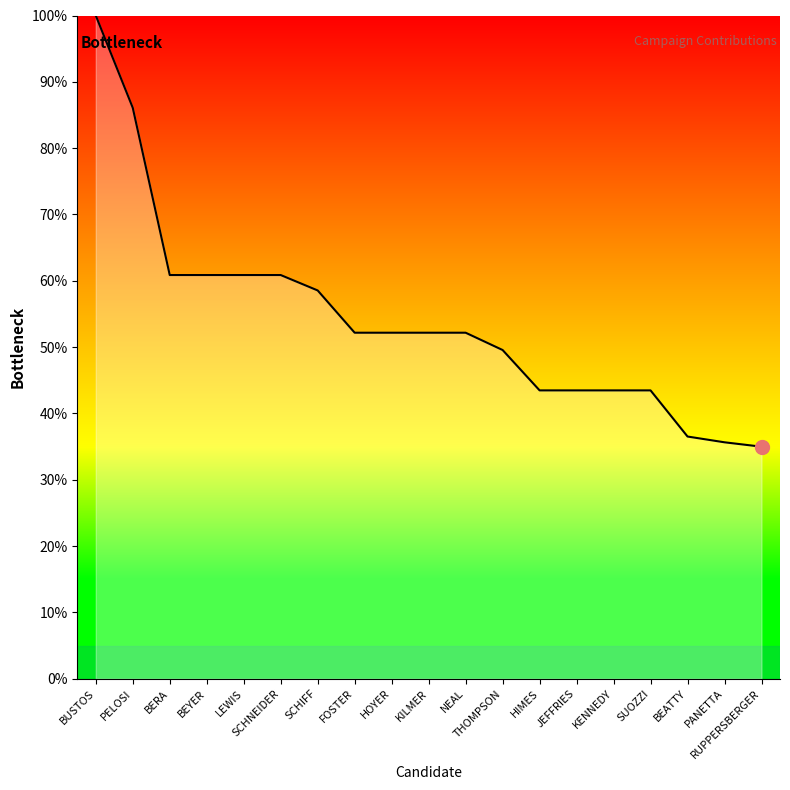

Approximately how many times larger is the value at PELOSI compared to HIMES?

2.0